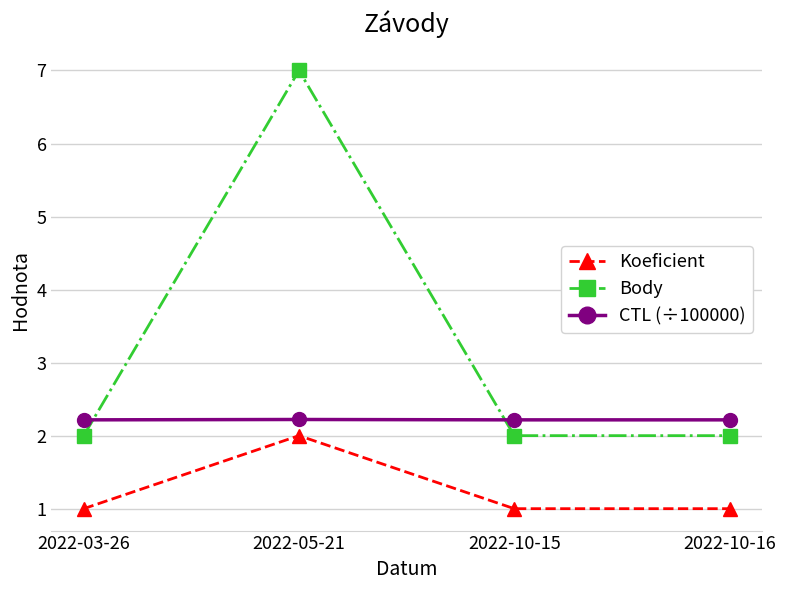

Reading left to right, extract all data points from this chart.

Koeficient: 1.0	2.0	1.0	1.0
Body: 2.0	7.0	2.0	2.0
CTL (÷100000): 2.2	2.2	2.2	2.2